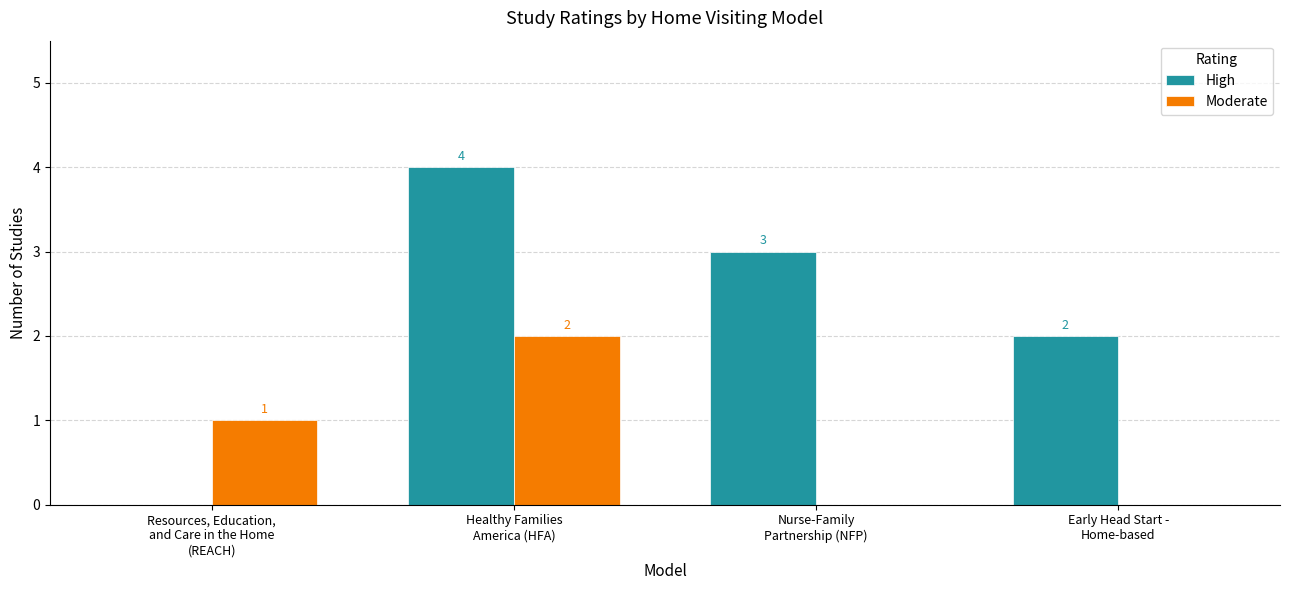

What are all the series names shown in the legend?

High, Moderate